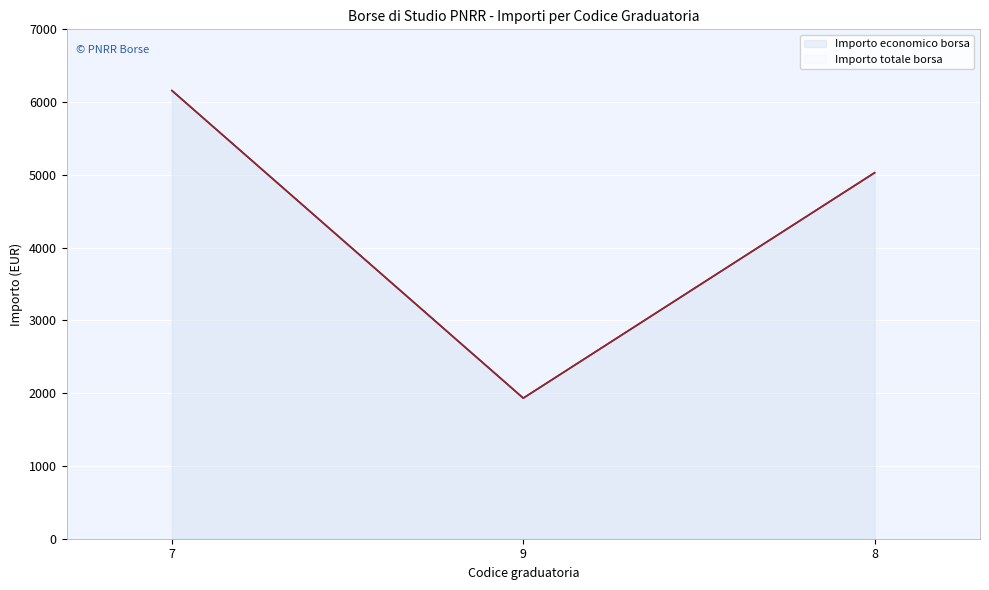

Reading left to right, transcribe all the data shown in this chart.

Importo economico borsa: 6158	1932	5029
Importo totale borsa: 6158	1932	5029